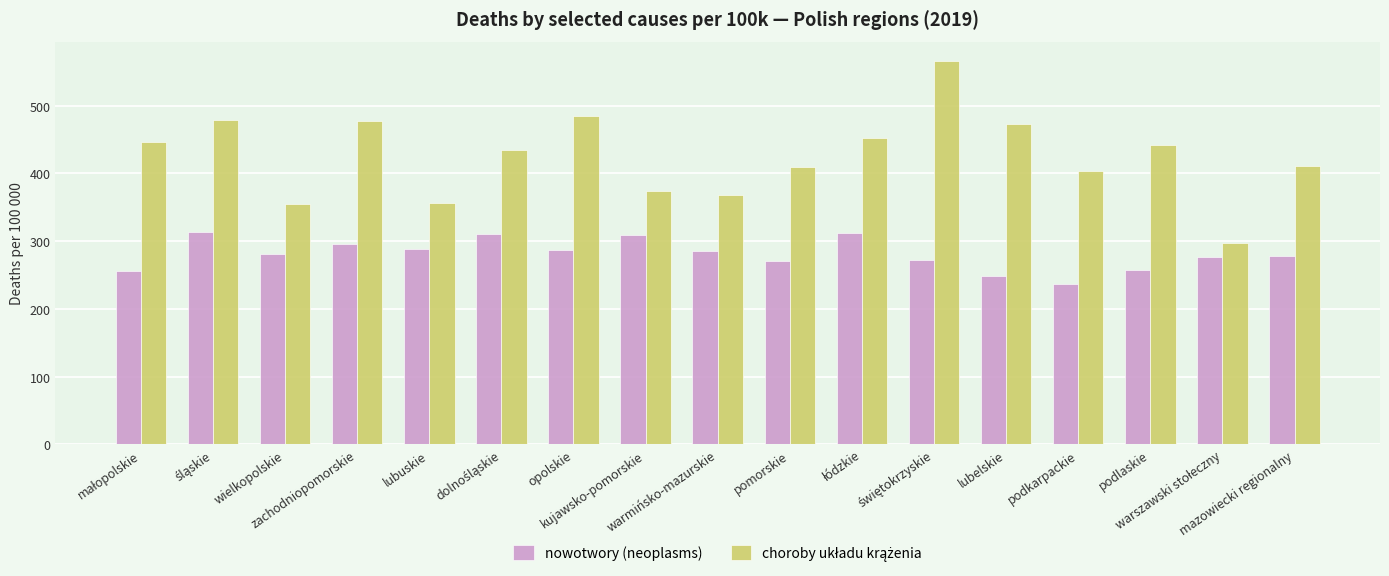

What is the difference between the maximum and minimum values in the nowotwory (neoplasms) series?

76.2